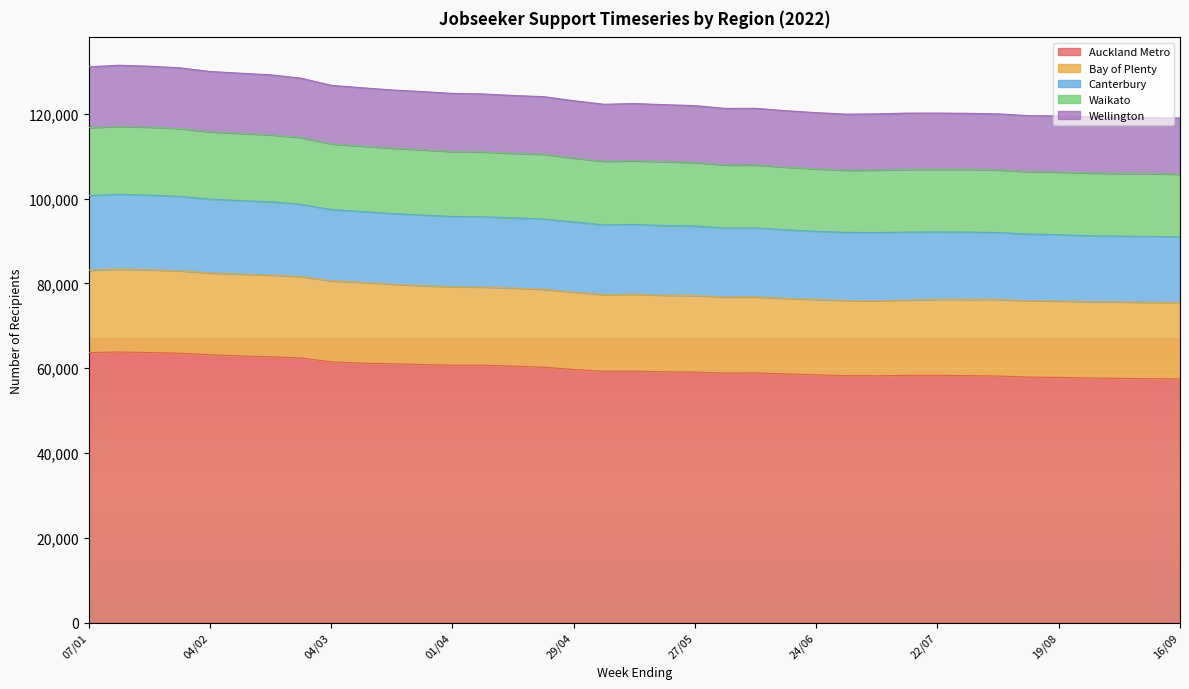

How many values in the Auckland Metro series are below 59271?

18